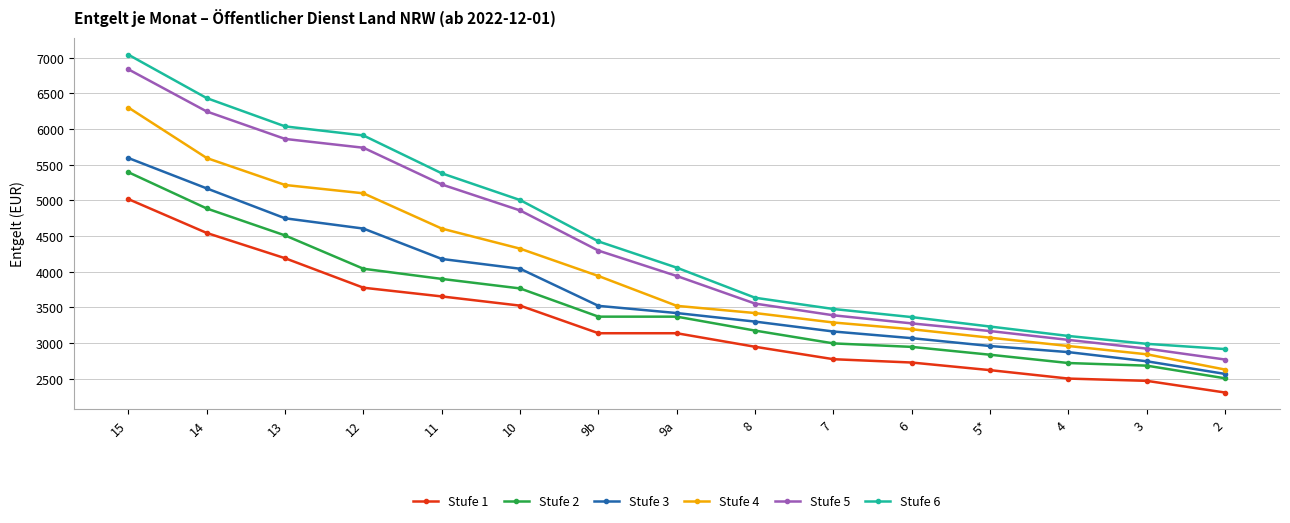

What is the difference between the highest and lowest values at 3?

519.1